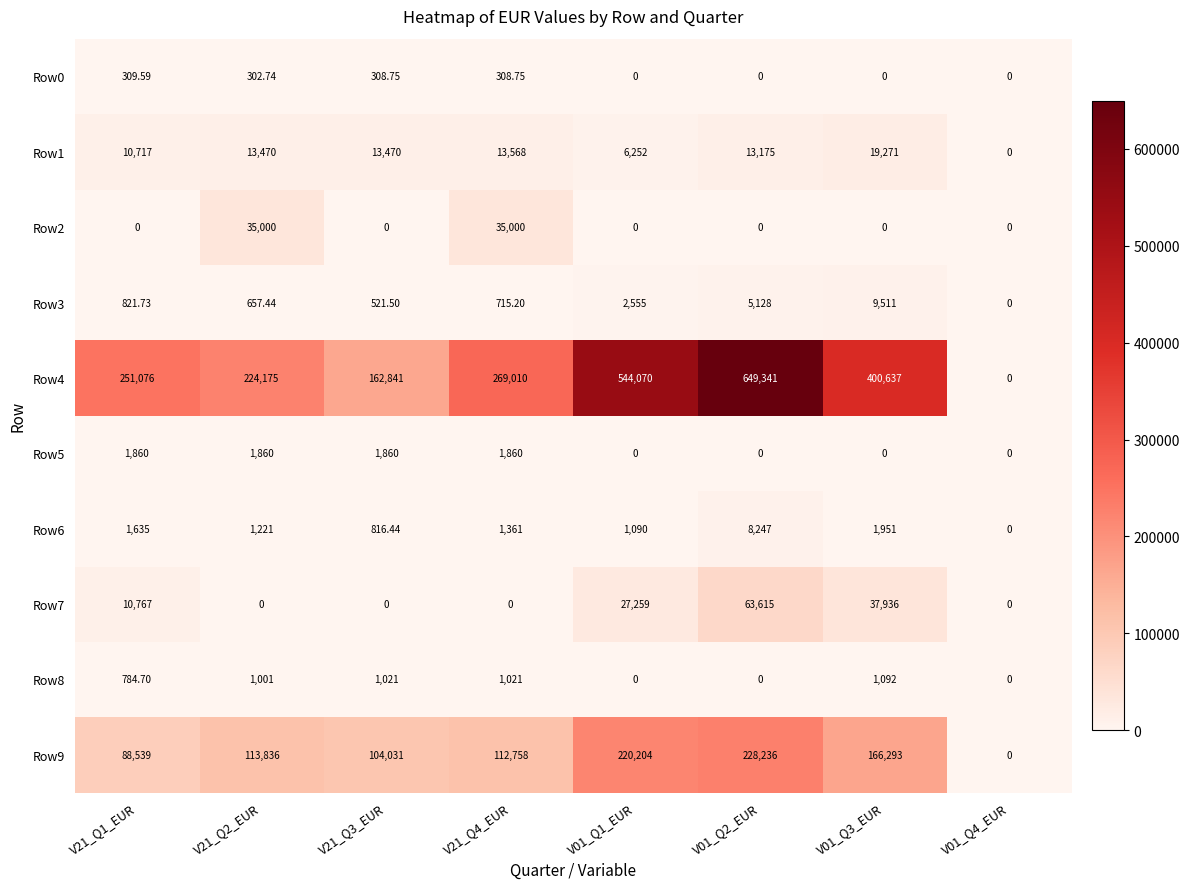

How many categories are shown in the chart?

8